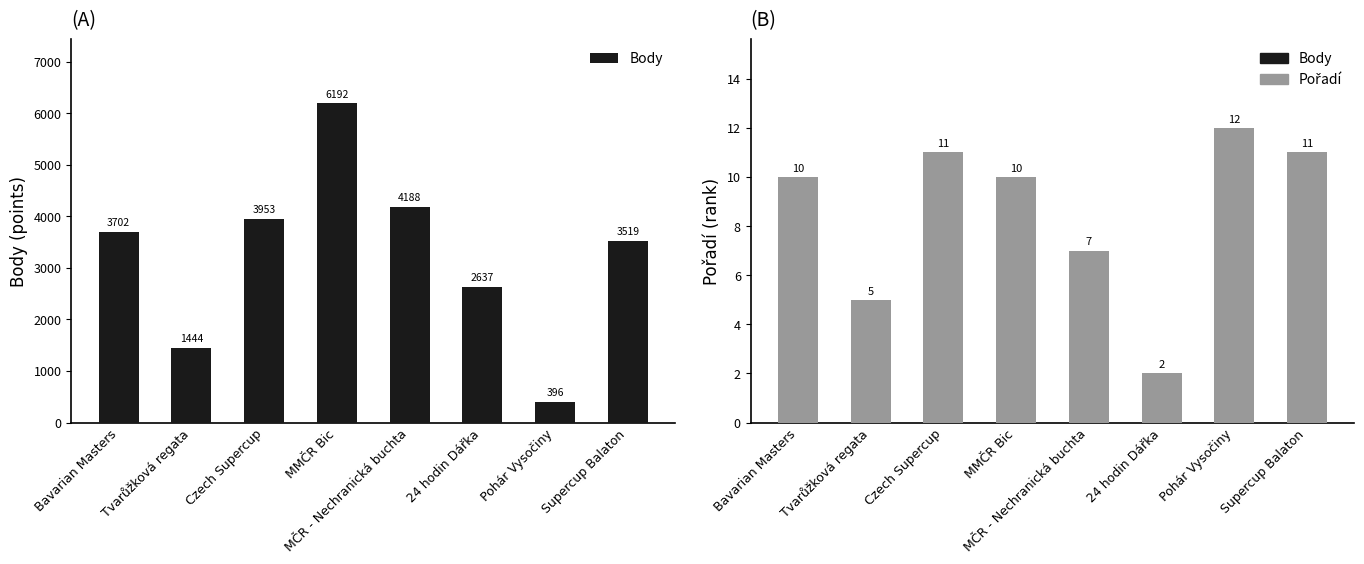

What is the label of the 6th bar from the right?

Czech Supercup